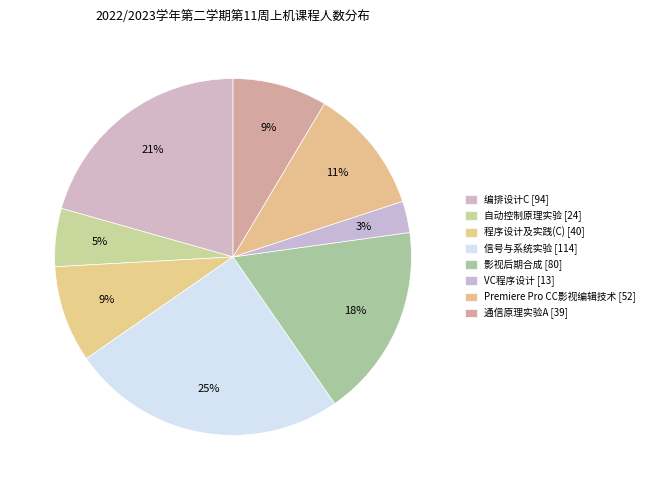

How many slices are in this pie chart?

8